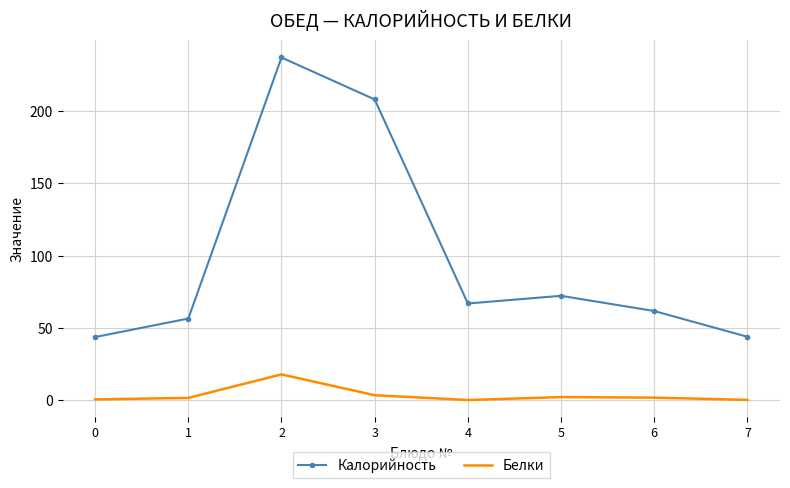

Between 1 and 2, which series saw the biggest shift?

Калорийность